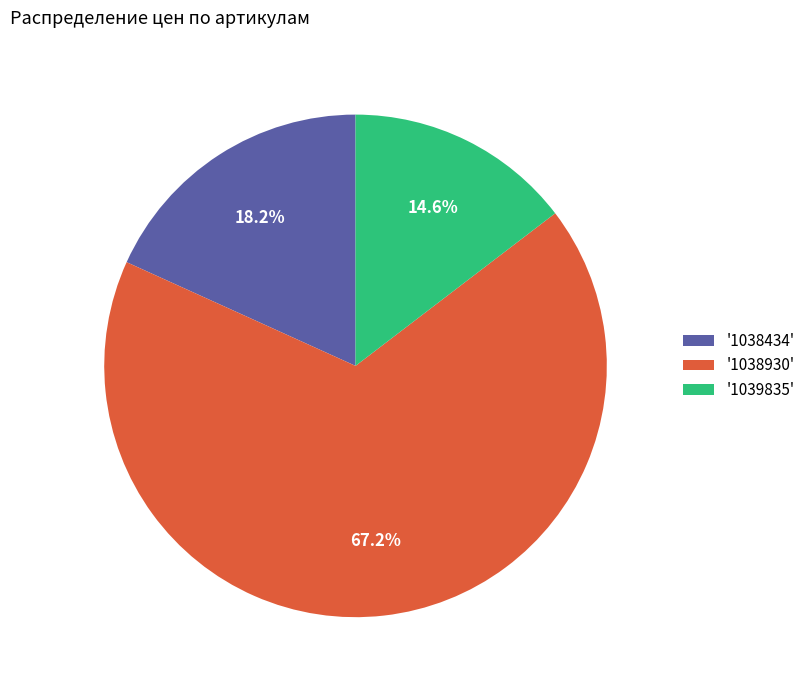

Is '1038930' the majority of the pie?

Yes